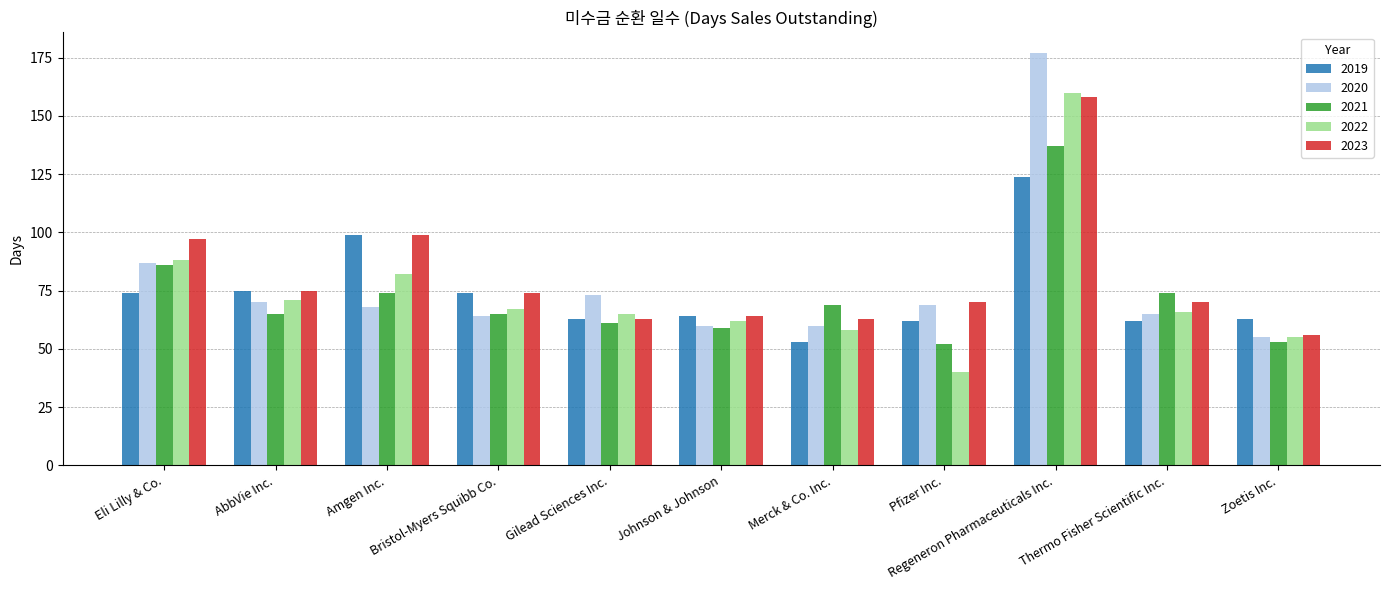

What is the difference between the maximum and second lowest values in the 2022 series?

105